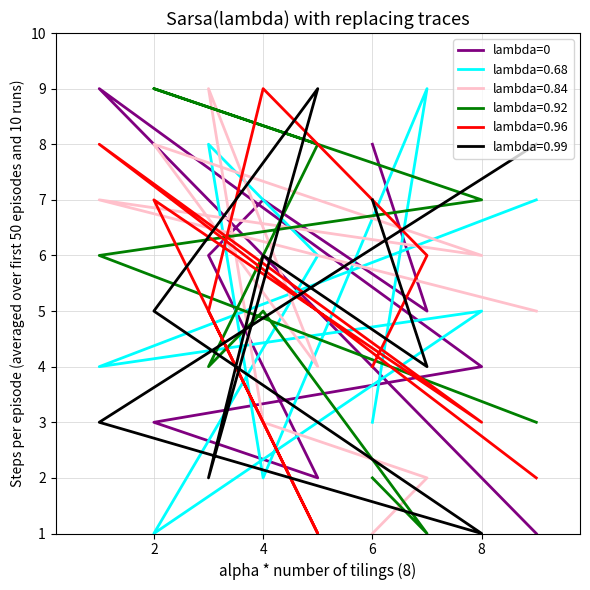

How many lines are shown in the chart?

1